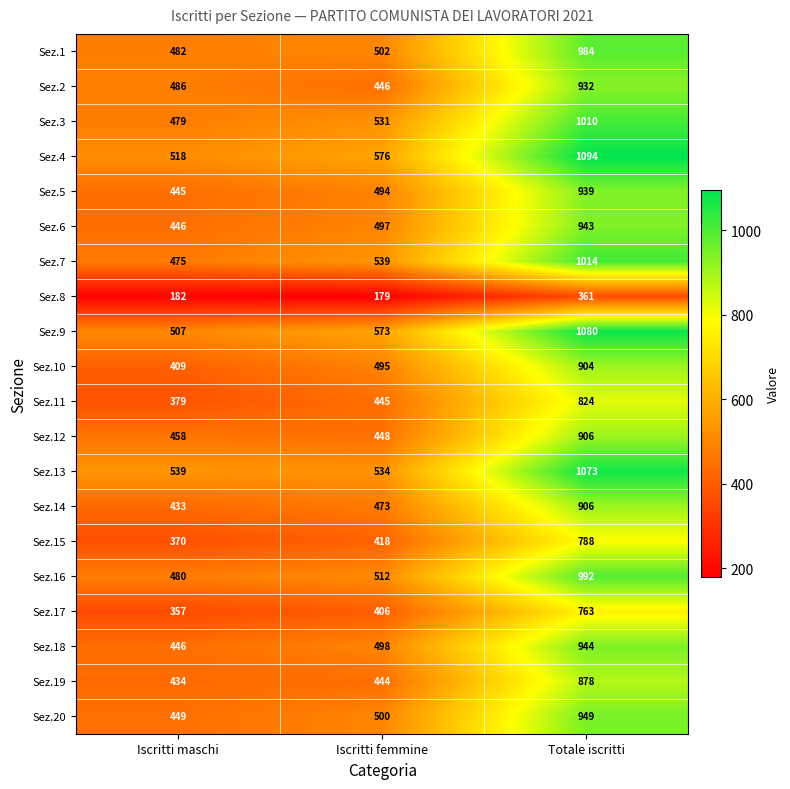

What is the average value of the Sez.4 series?

729